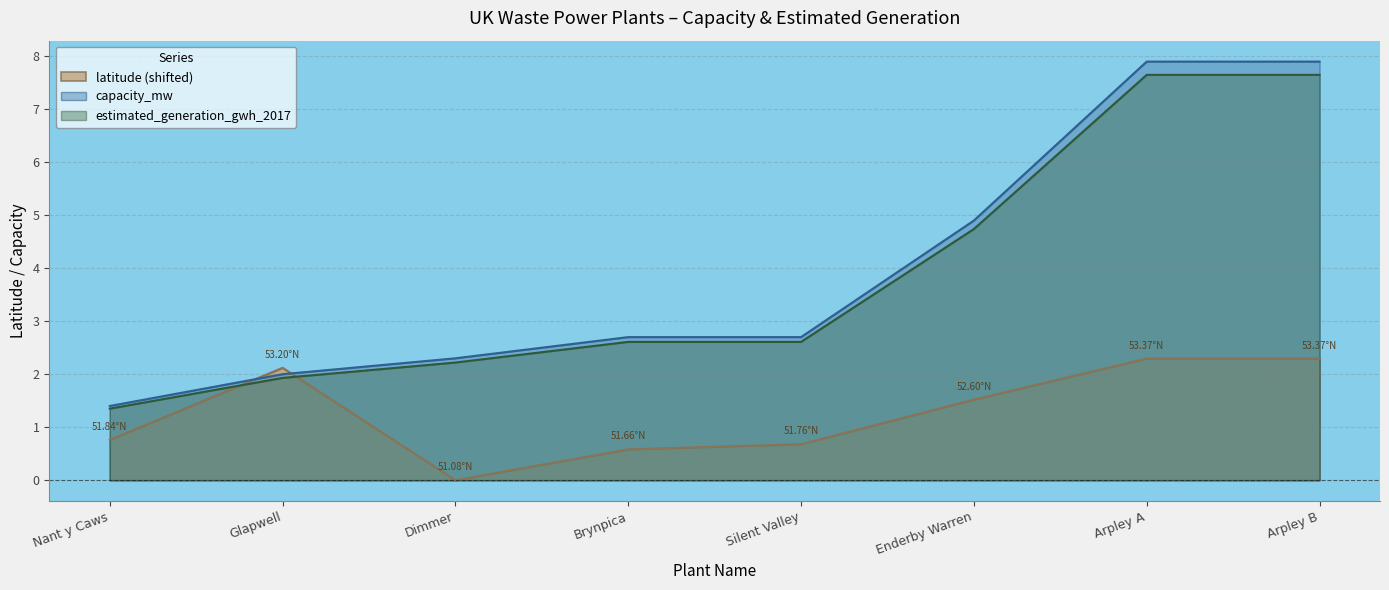

What is the value of the estimated_generation_gwh_2017 point at the 3rd from the left?

2.2